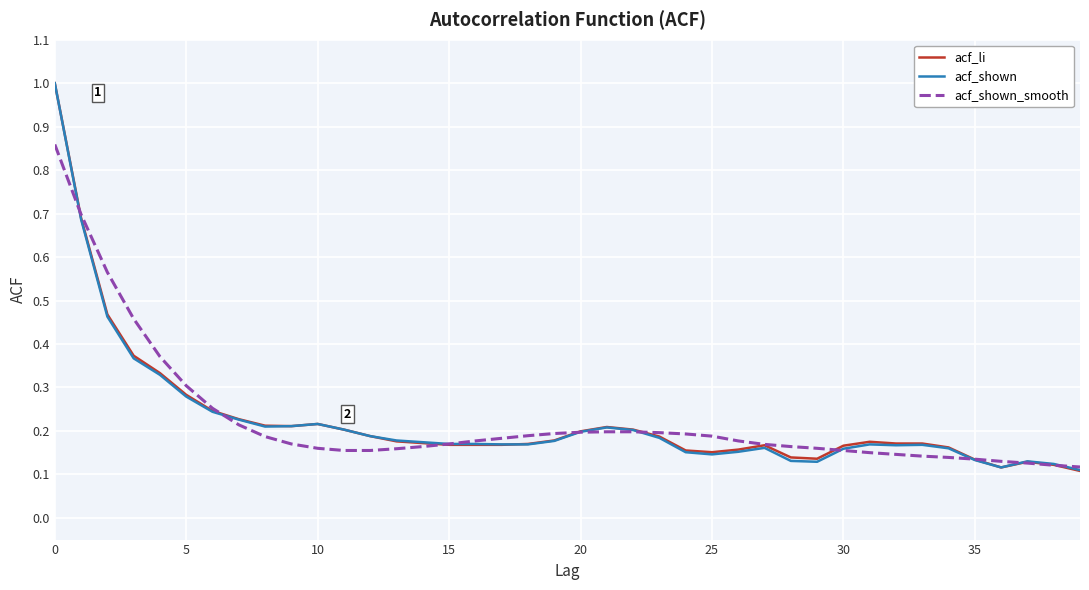

What is the maximum value for acf_shown?

1.0